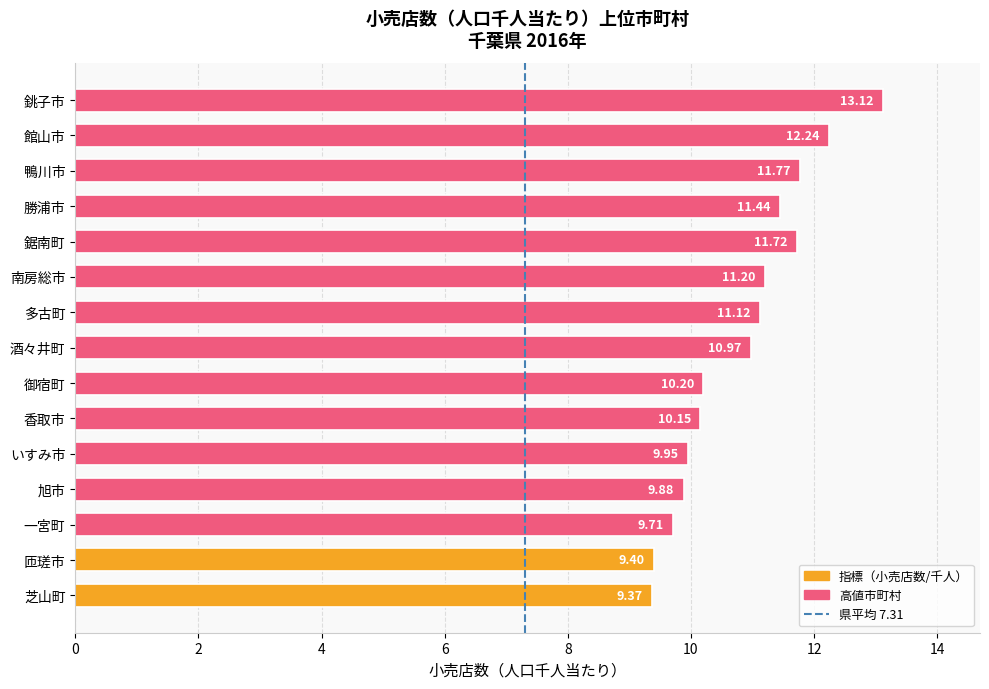

What is the change in value from 一宮町 to 芝山町?

-0.3